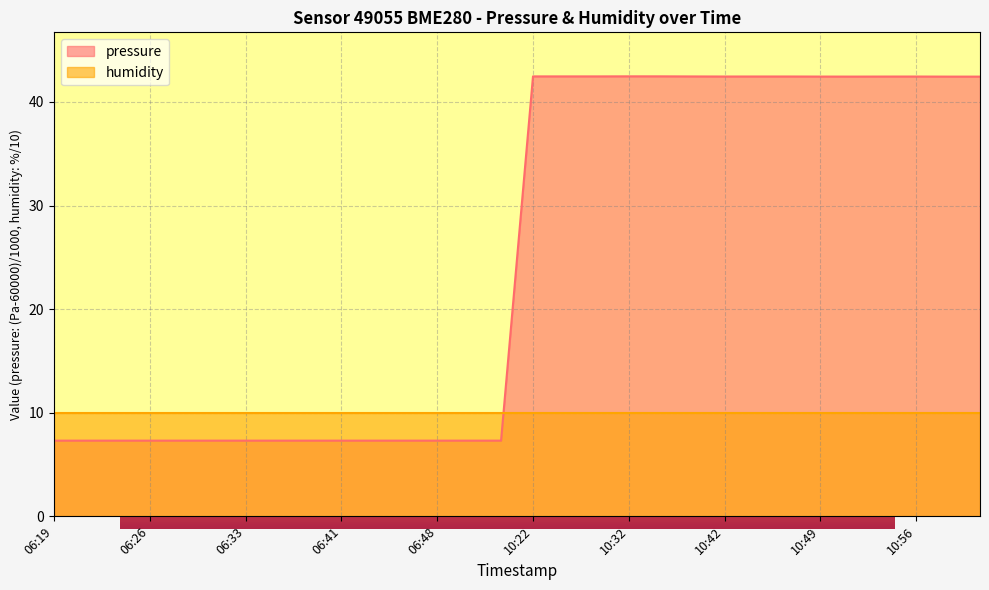

Rank the categories by value from lowest to highest.

06:19, 06:21, 06:24, 06:26, 06:29, 06:31, 06:33, 06:36, 06:38, 06:41, 06:43, 06:46, 06:48, 06:51, 06:53, 11:01, 10:59, 10:51, 10:49, 10:54, 10:56, 10:42, 10:46, 10:44, 10:37, 10:22, 10:29, 10:24, 10:34, 10:32